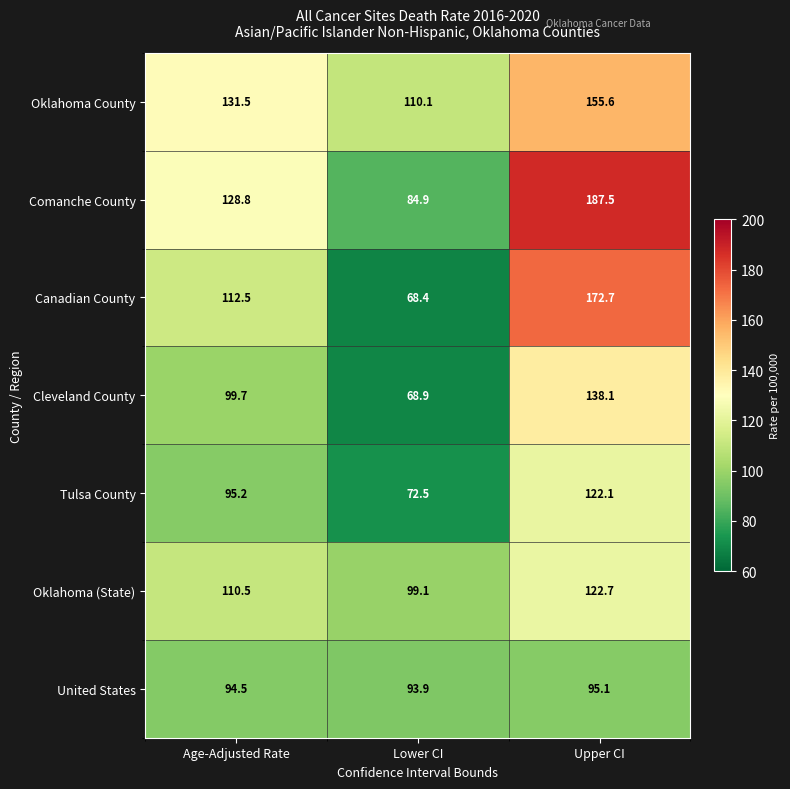

What is the difference between the maximum and minimum values in the Oklahoma (State) series?

23.6